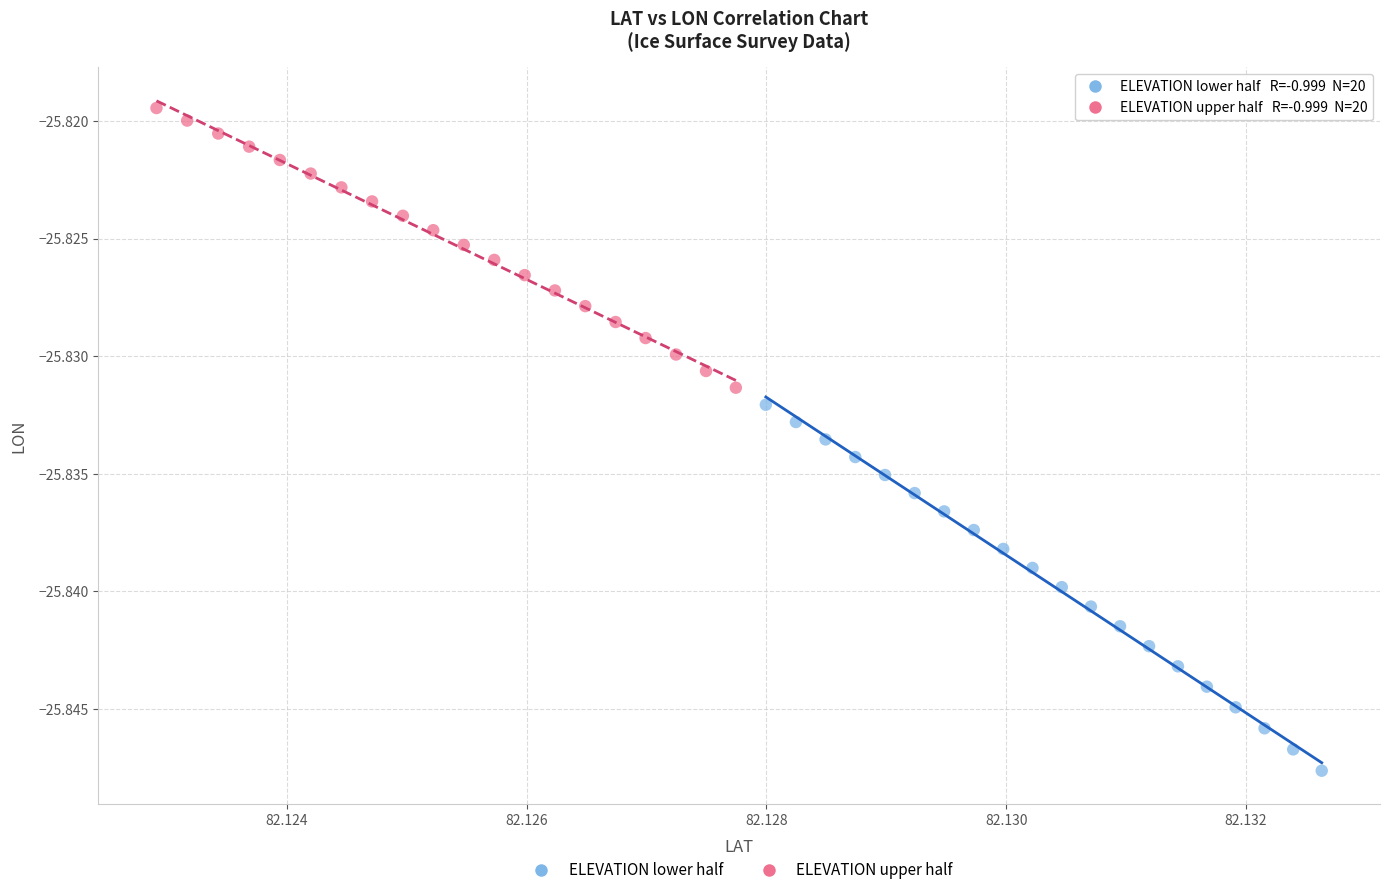

Which series contains the highest Y value?

ELEVATION upper half